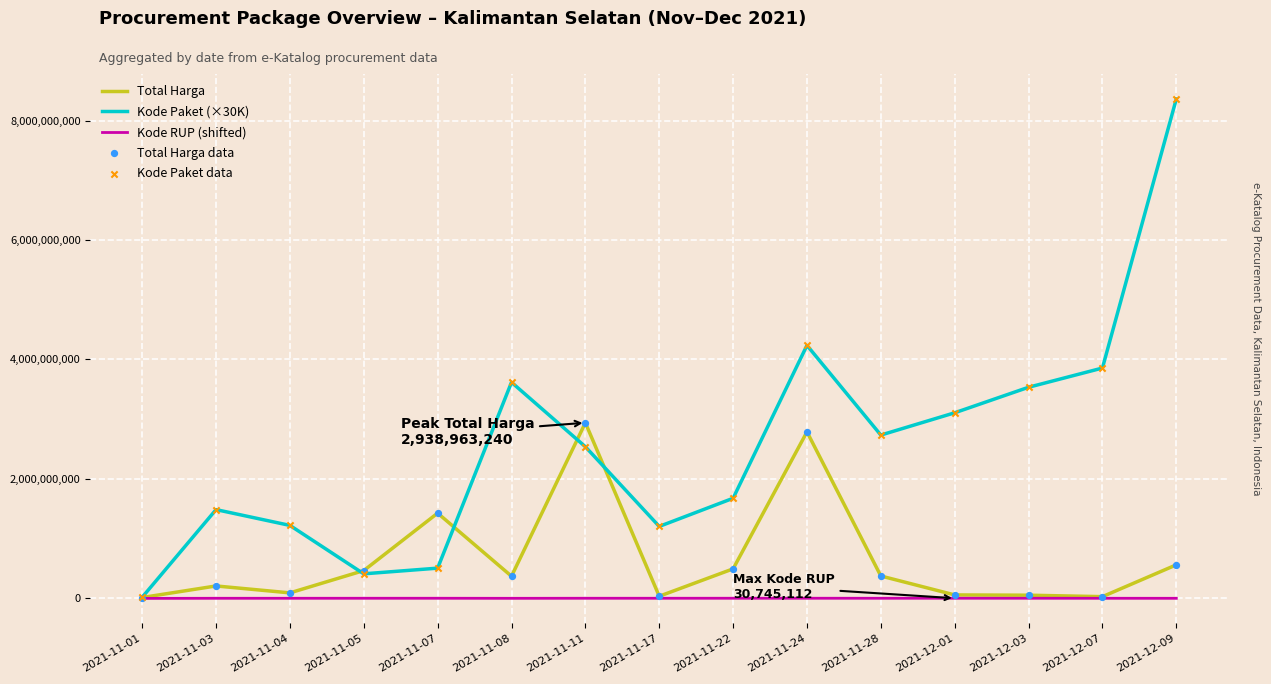

What is the total value across all series at 2021-11-08?

3985728068